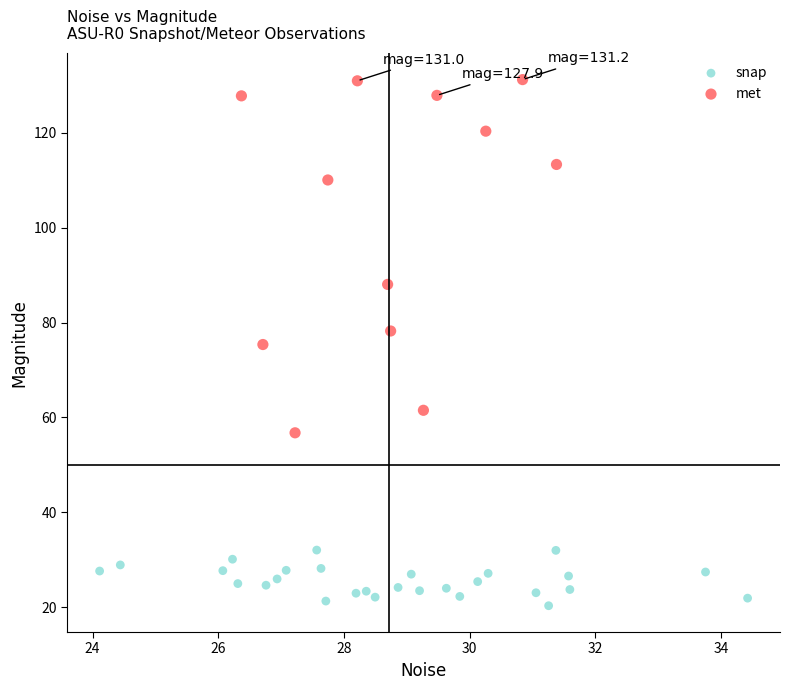

Which series reaches the maximum Y coordinate?

met